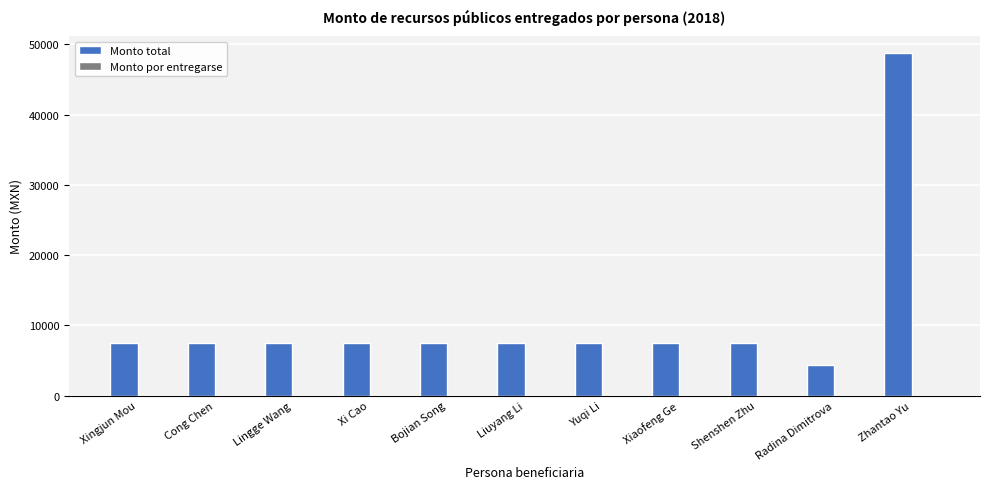

Which category has the lowest value across all series?

Radina Dimitrova